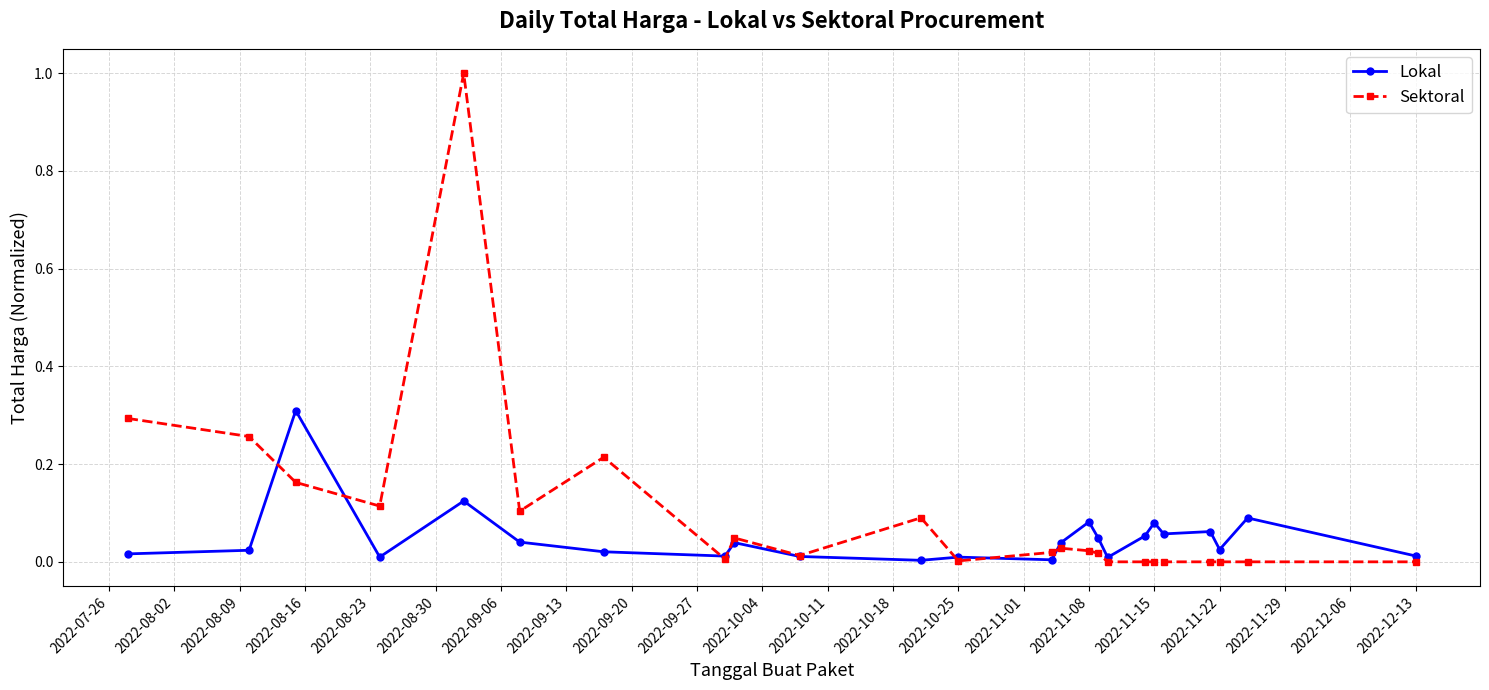

What are all the series names shown in the legend?

Lokal, Sektoral